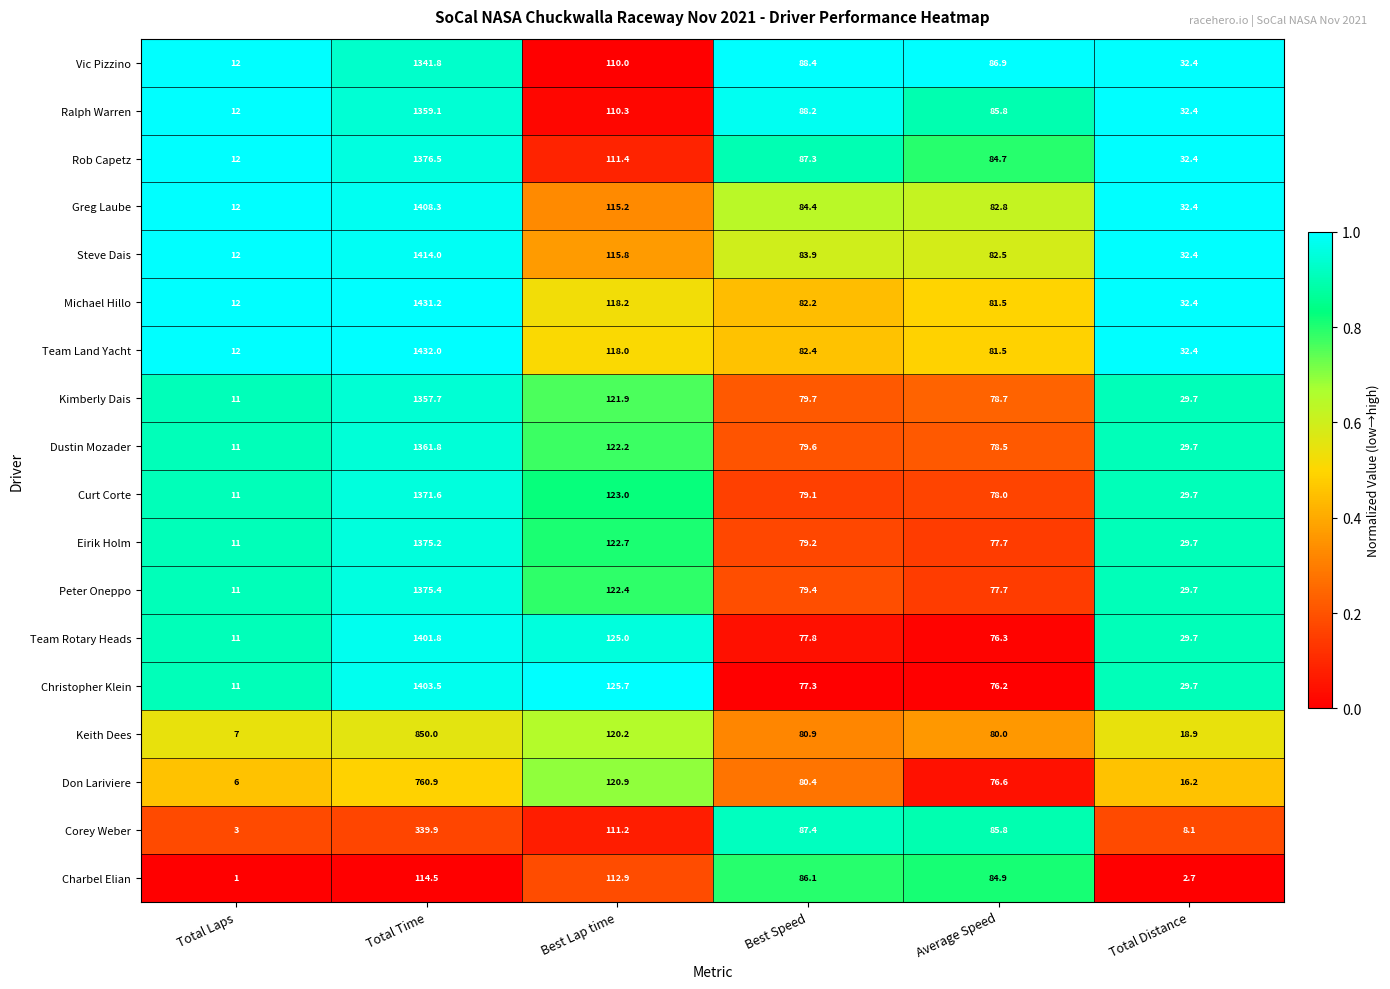

List the series in order of their peak value, highest first.

Team Land Yacht, Michael Hillo, Steve Dais, Greg Laube, Christopher Klein, Team Rotary Heads, Rob Capetz, Peter Oneppo, Eirik Holm, Curt Corte, Dustin Mozader, Ralph Warren, Kimberly Dais, Vic Pizzino, Keith Dees, Don Lariviere, Corey Weber, Charbel Elian